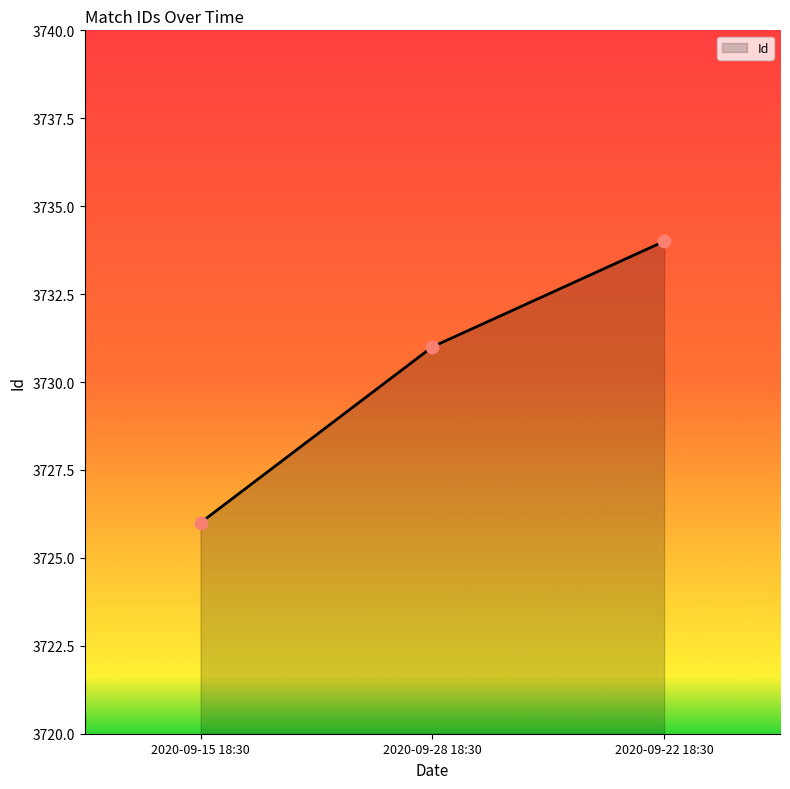

Between 2020-09-22 18:30 and 2020-09-28 18:30, which is larger?

2020-09-22 18:30